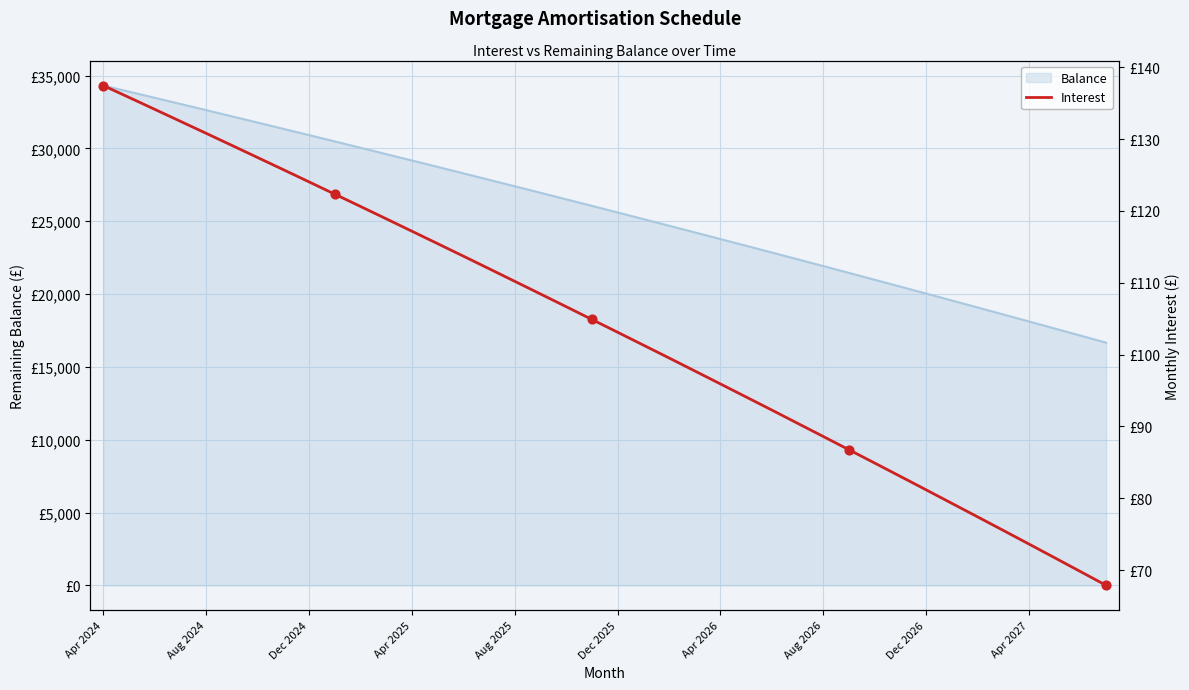

What is the change in value from Apr 2025 to 12?

-15.3